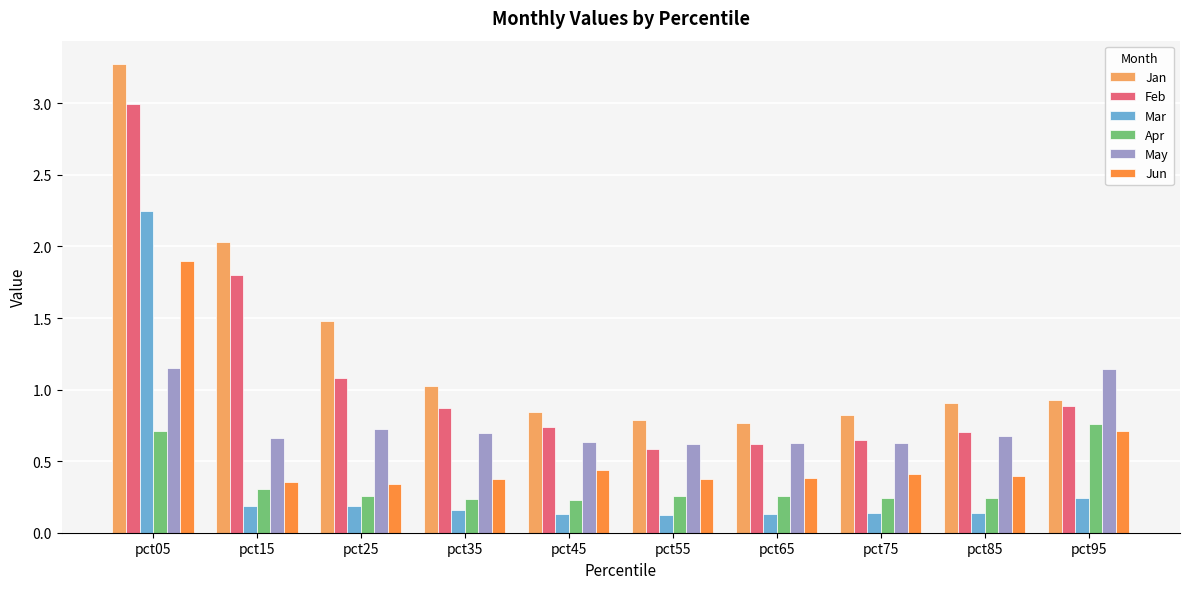

How many categories are shown in the chart?

10